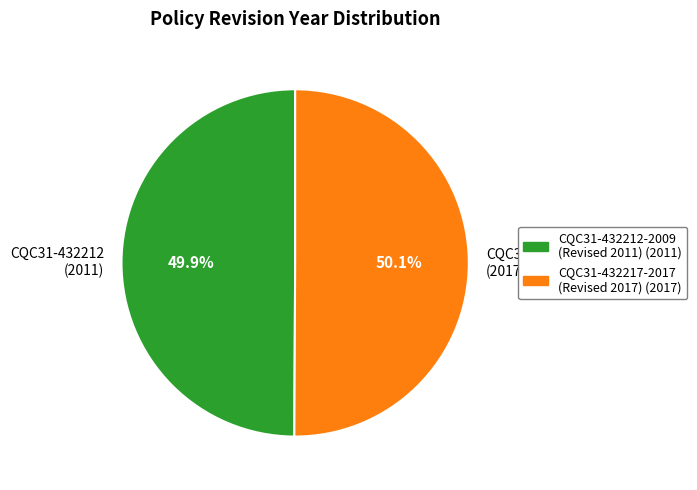

Is there a majority slice in this chart?

Yes